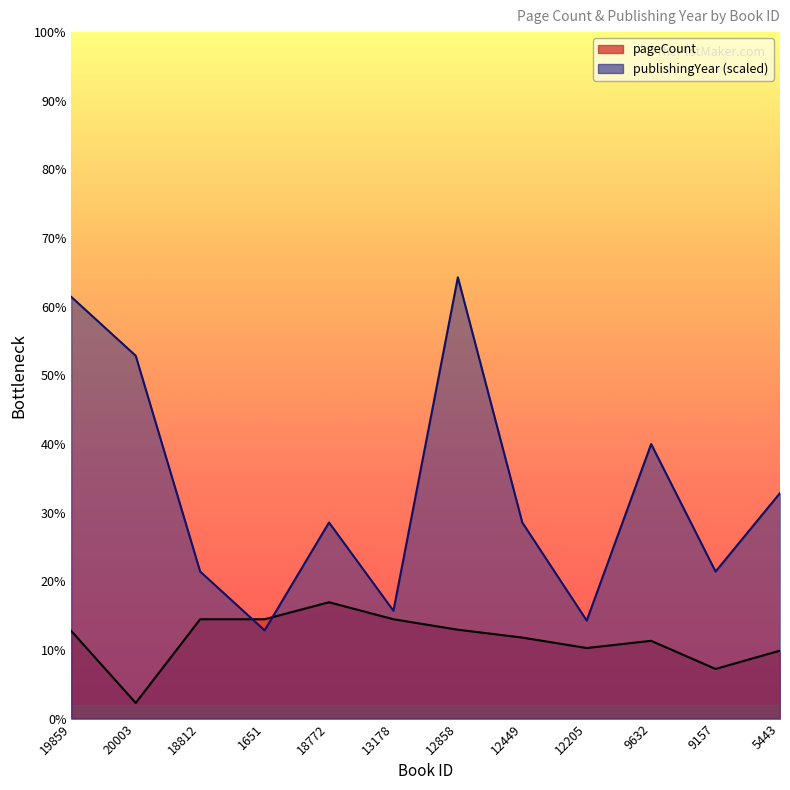

What is the label of the 4th point from the right?

12205